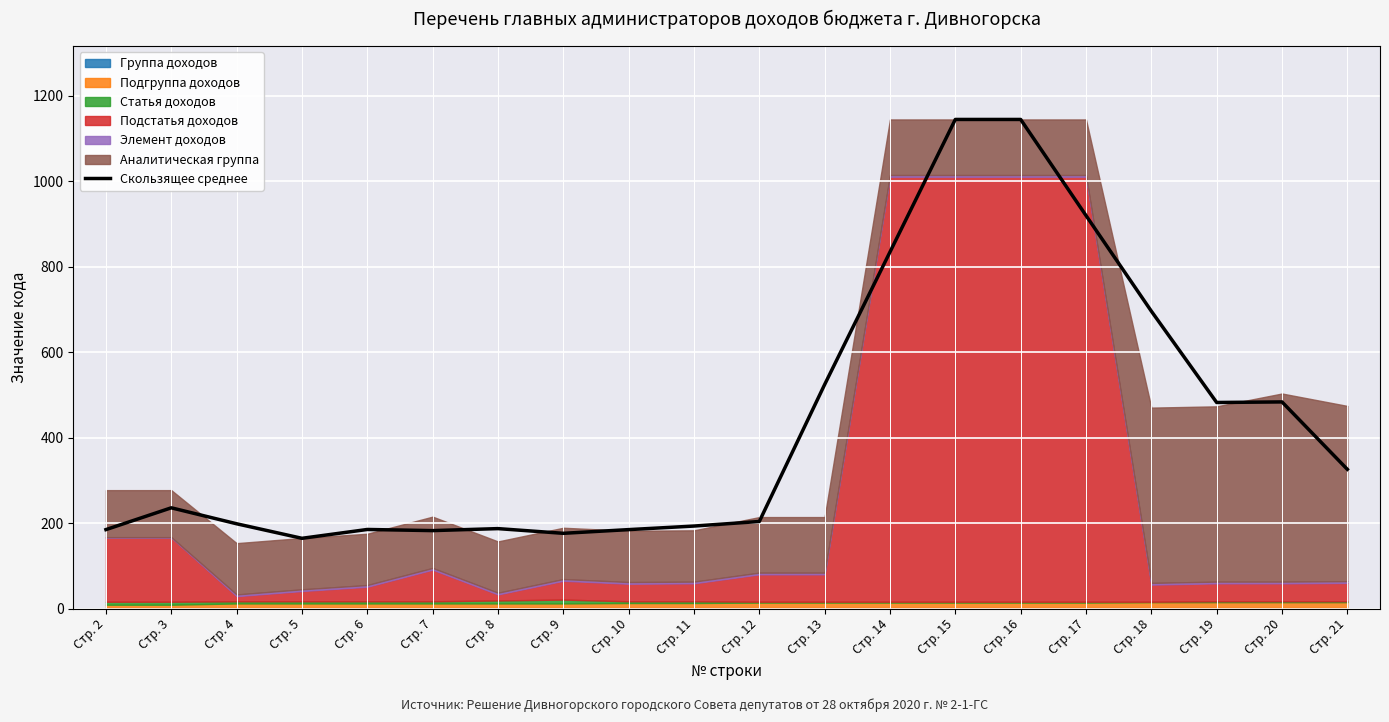

What is the smallest value displayed?

164.3